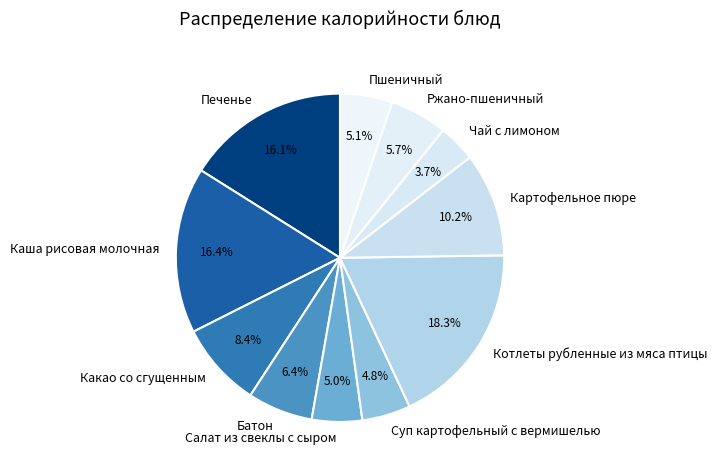

To the nearest percent, what percentage of the pie is Каша рисовая молочная?

16%